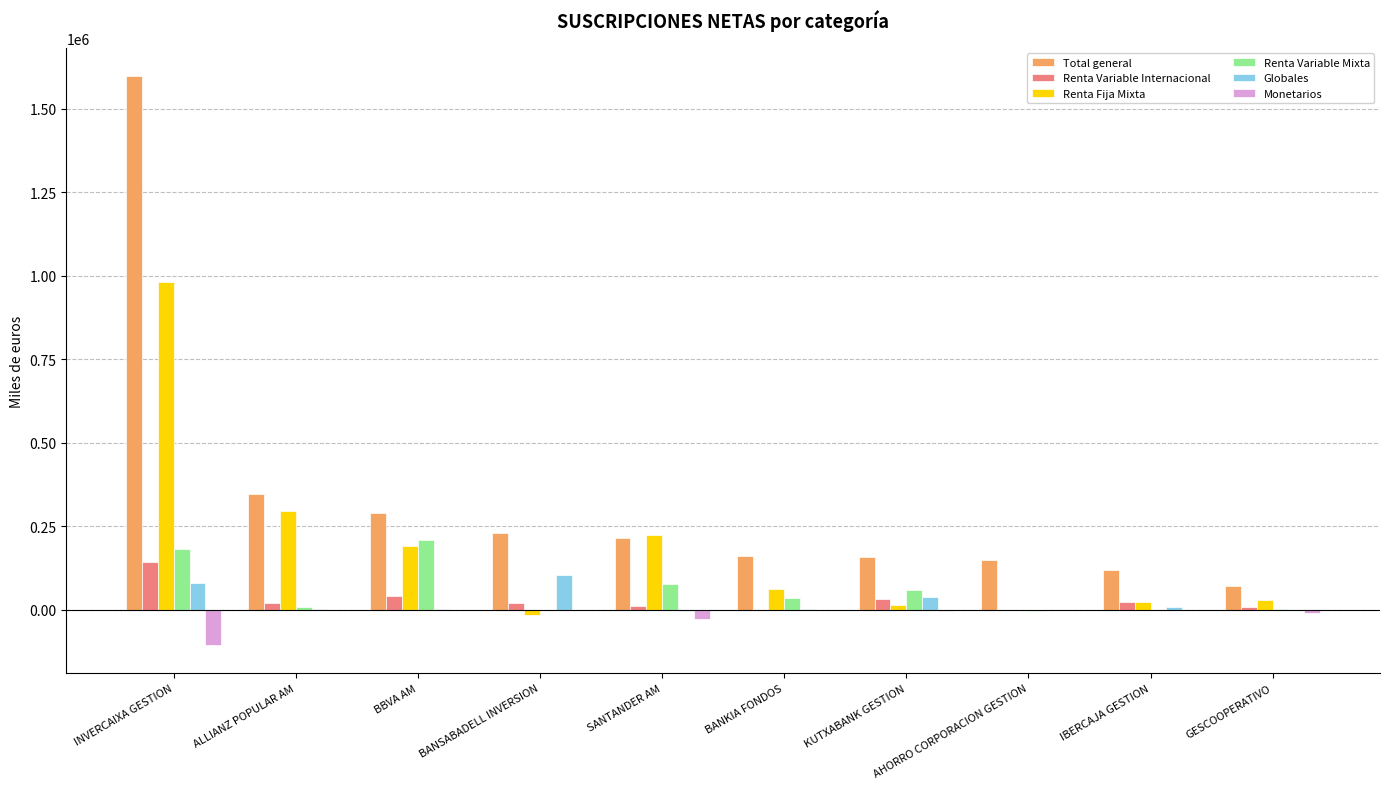

What is the maximum value shown in the chart?

1597617